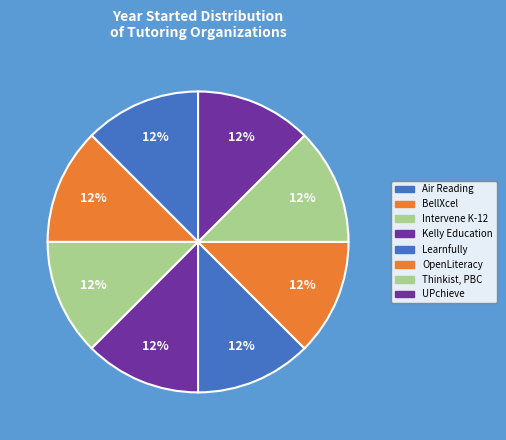

What percentage is the BellXcel slice, to the nearest percent?

12%